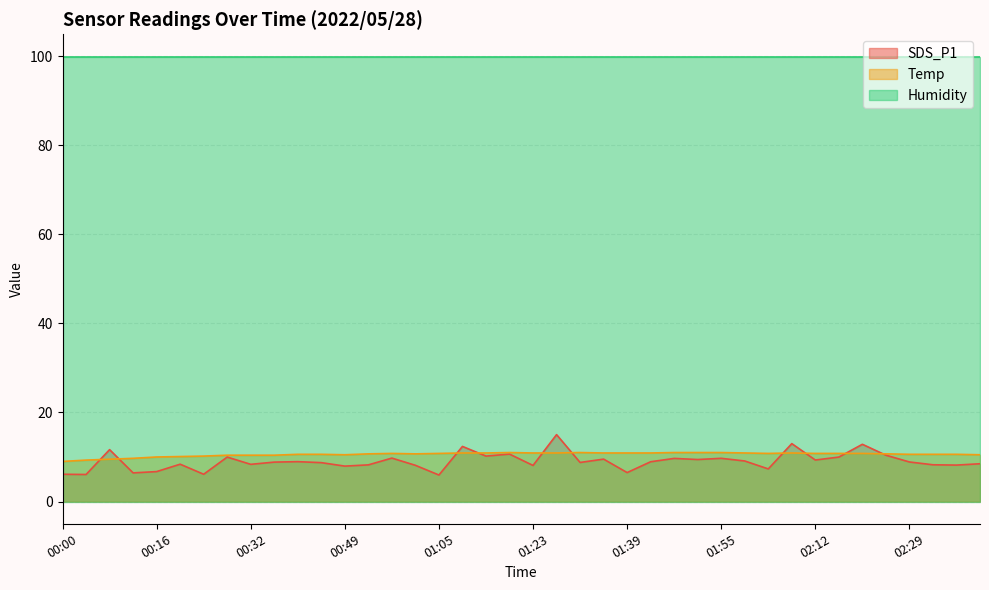

Does the chart display data point markers on the line(s)?

No